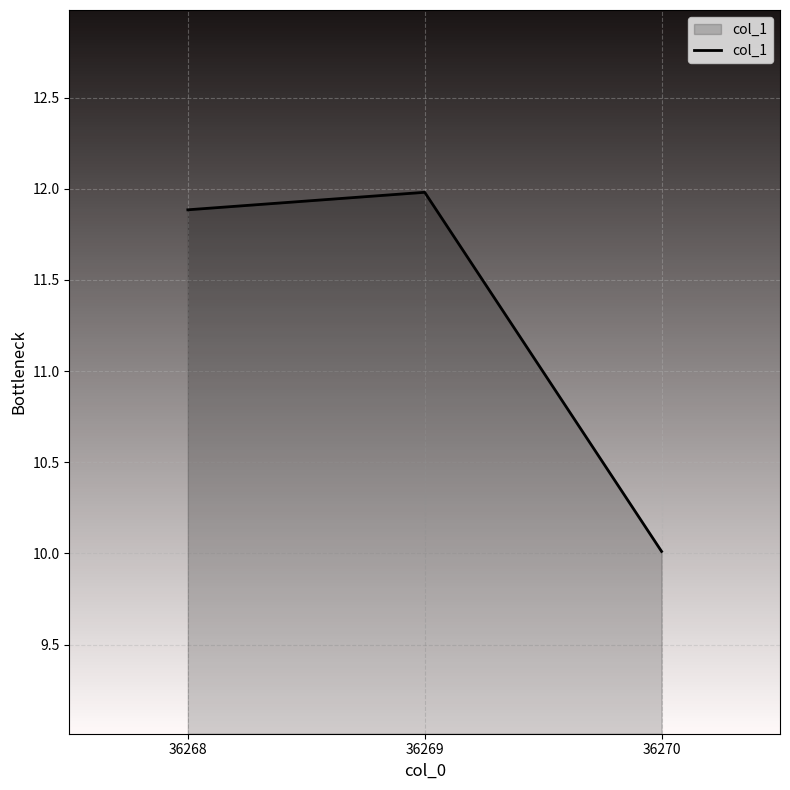

Reading right to left, list all the values displayed in this chart.

10.0	12.0	11.9